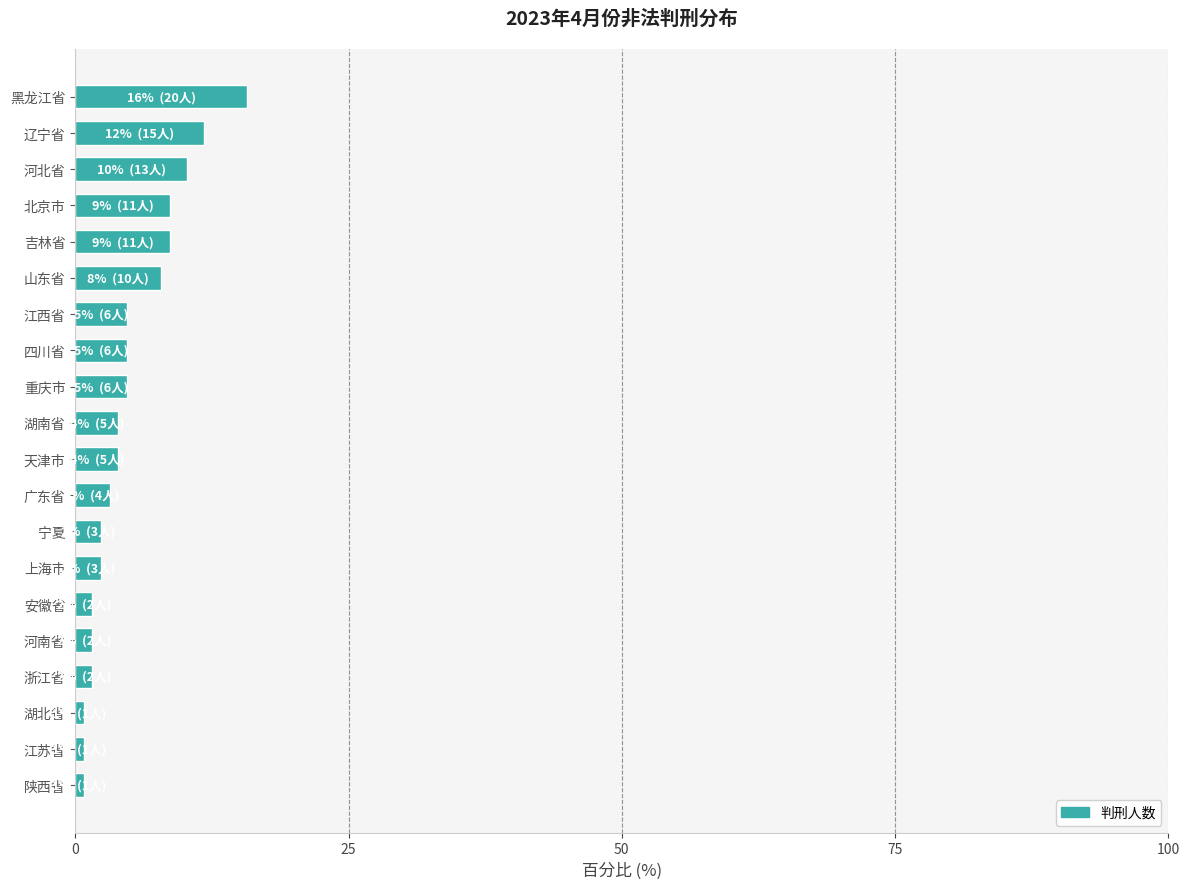

True or false: the data shows 3.9 at 天津市.

True